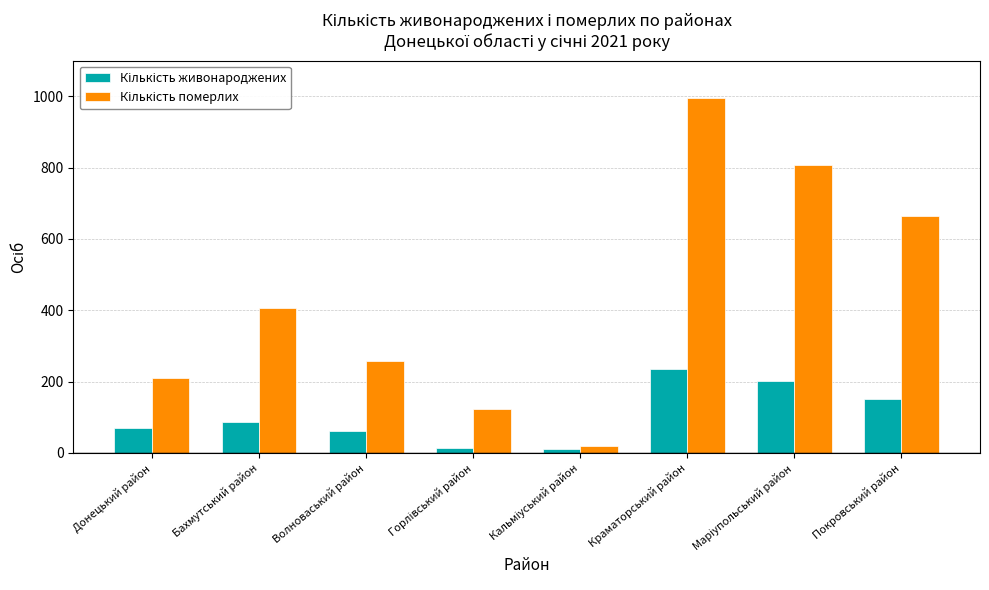

At how many categories does at least one series exceed 545?

3